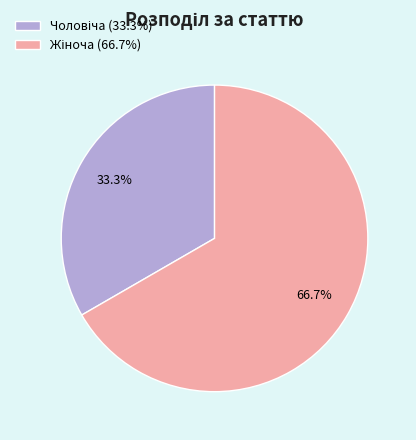

Is there a majority slice in this chart?

Yes